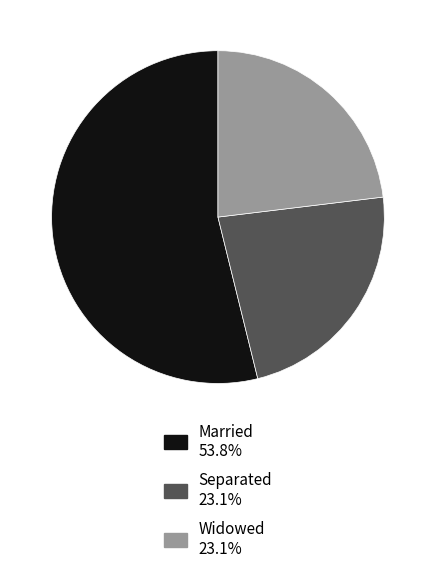

Is there a majority slice in this chart?

Yes